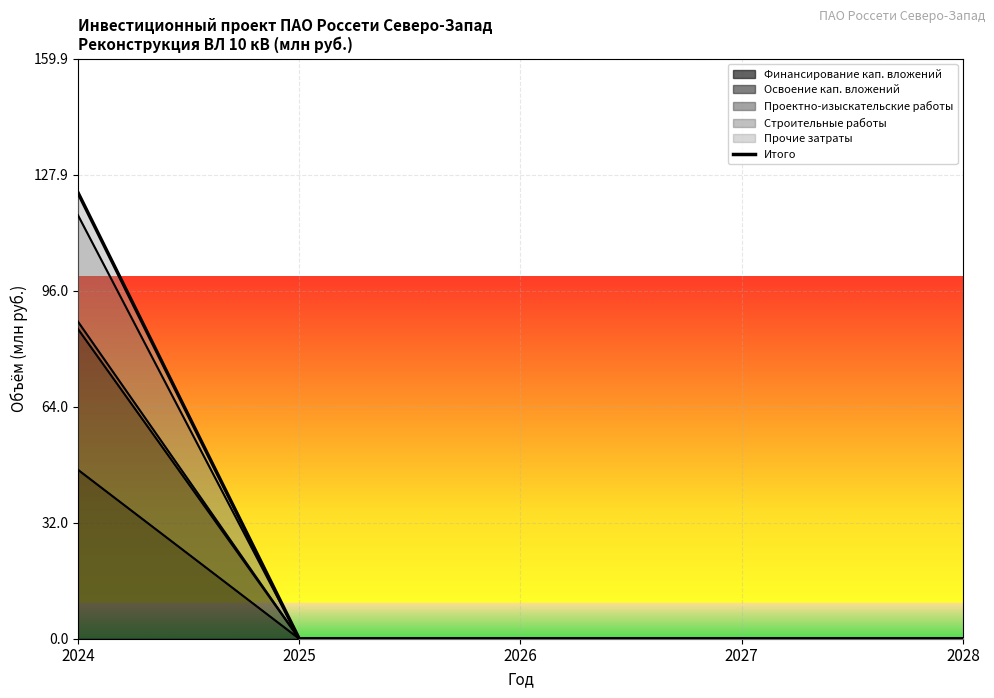

How many data points are above 0?

1